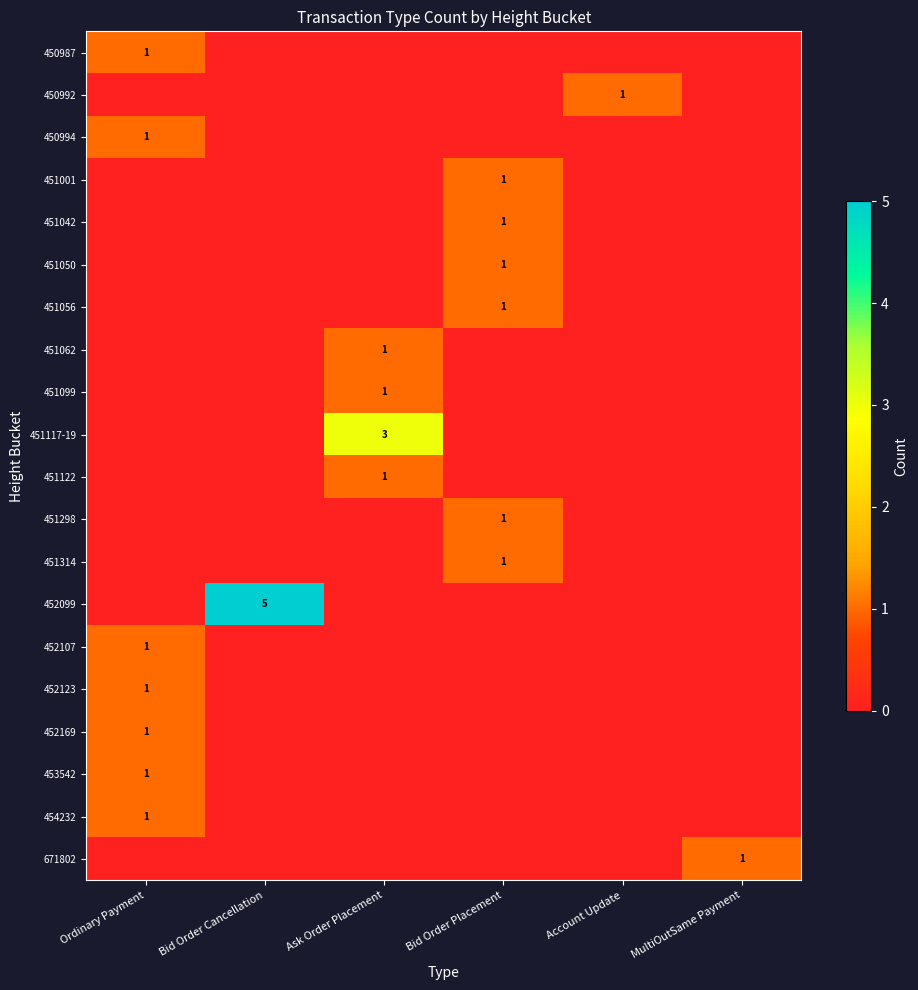

Is it true that 450987 equals 1 at Ordinary Payment?

True